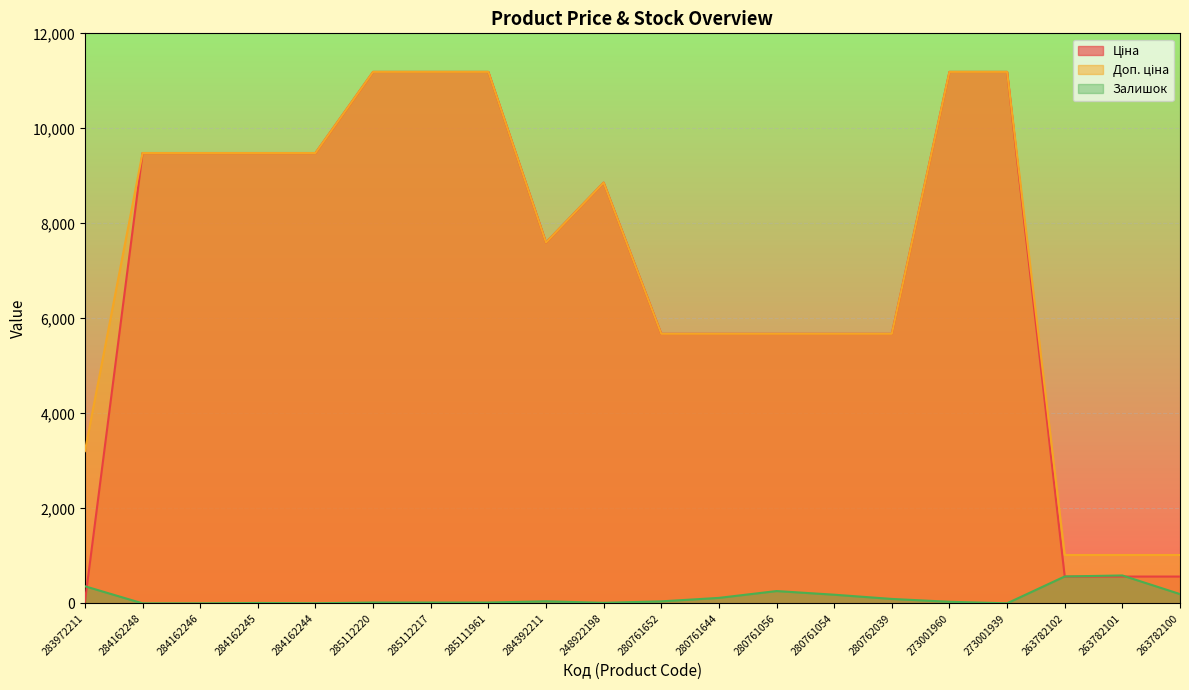

Which series has the widest spread of values?

Ціна